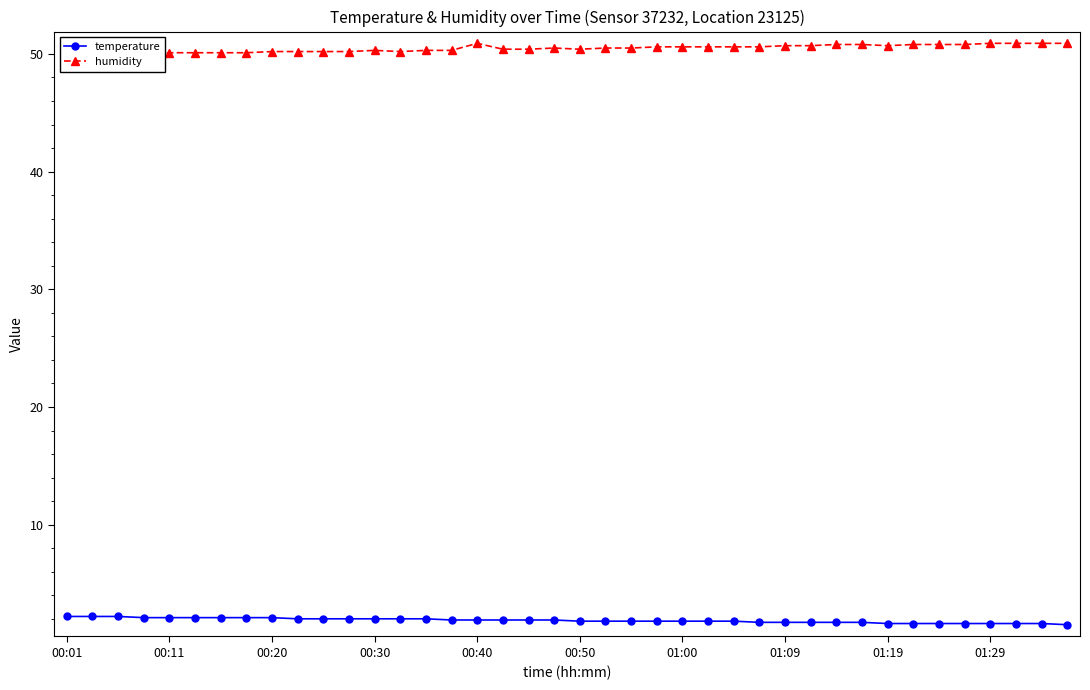

What is the minimum value for temperature?

1.5